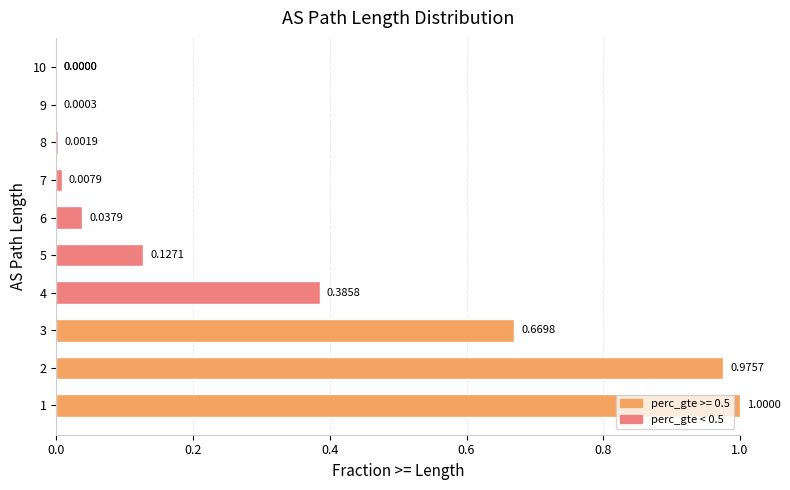

The value at 7 is 0.0. True or false?

False